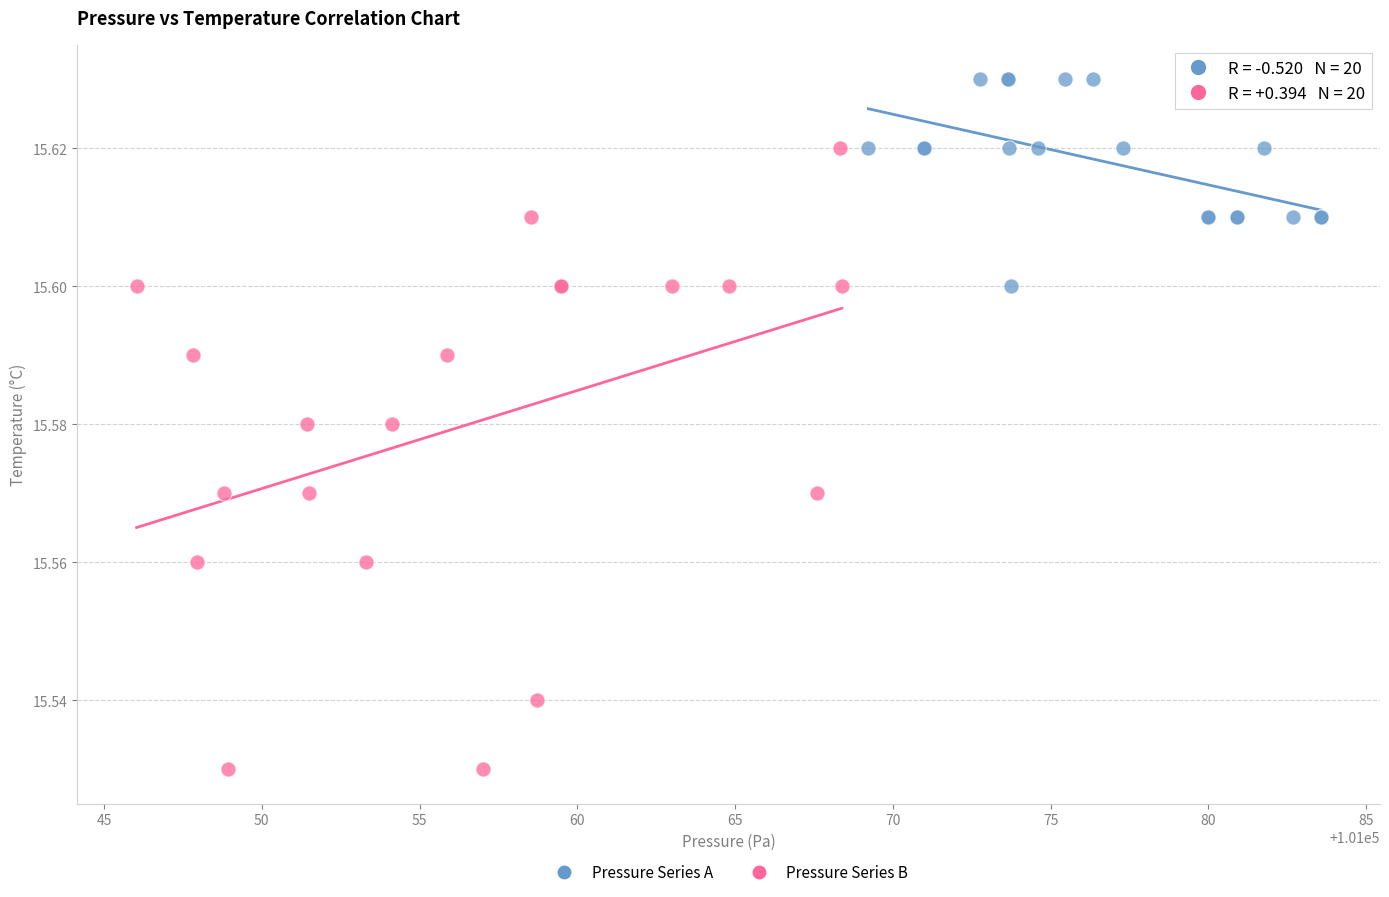

Which series reaches the maximum Y coordinate?

Pressure Series A